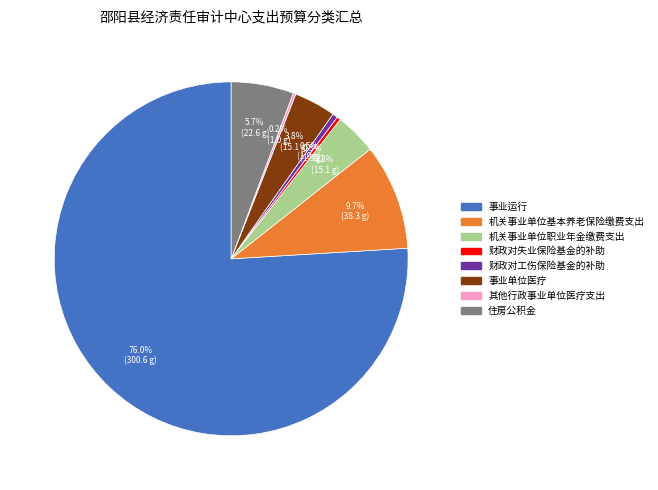

Combined, do 机关事业单位职业年金缴费支出 and 机关事业单位基本养老保险缴费支出 account for over 50%?

No